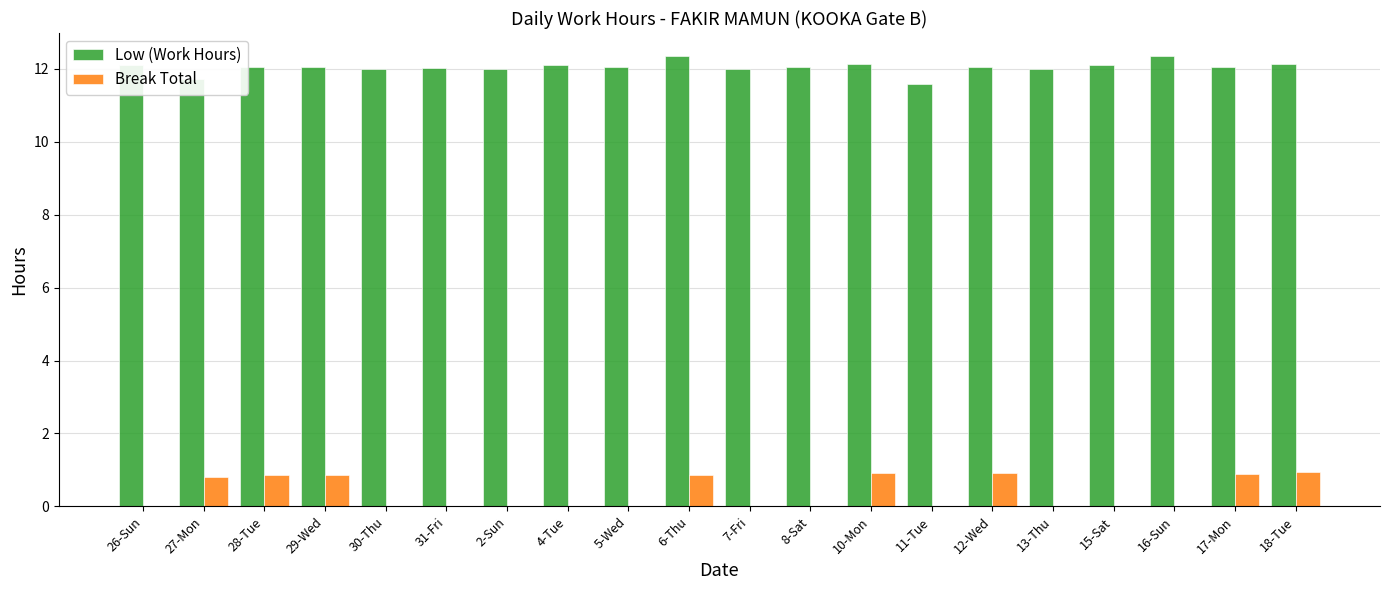

What is the highest value of the Low (Work Hours) series?

12.4